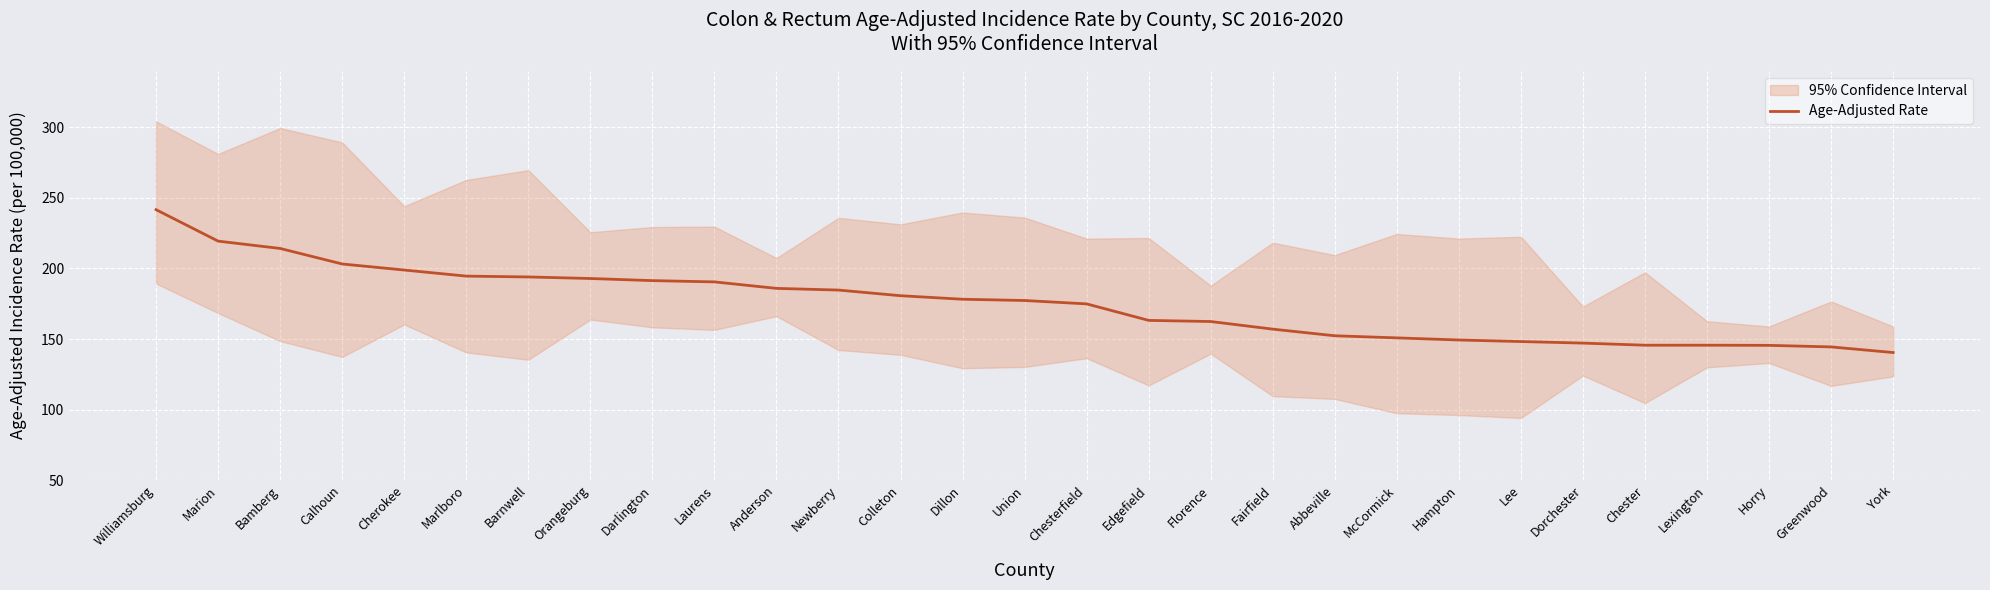

Which category has the lowest value across all series?

York